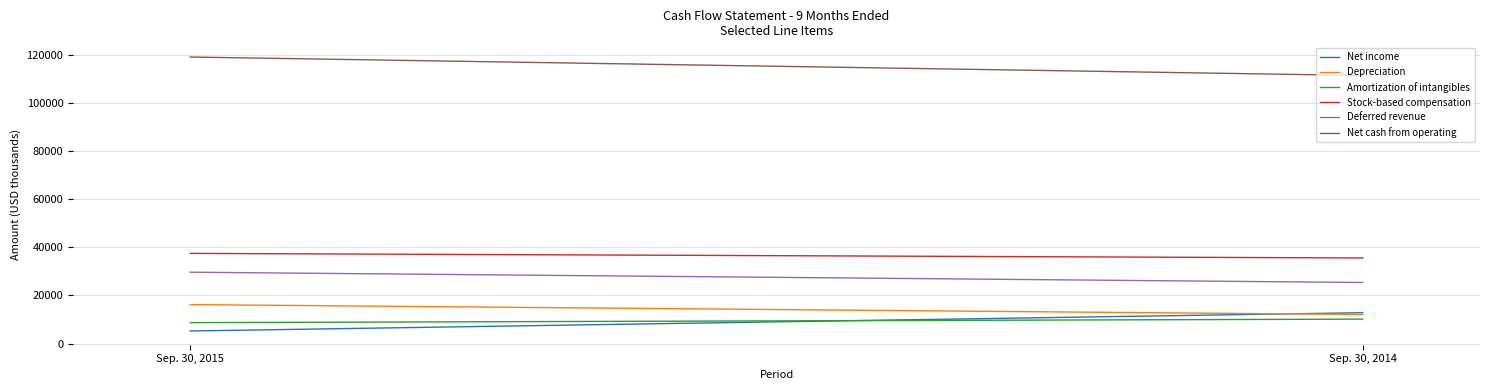

What is the total value across all series at Sep. 30, 2014?

207483